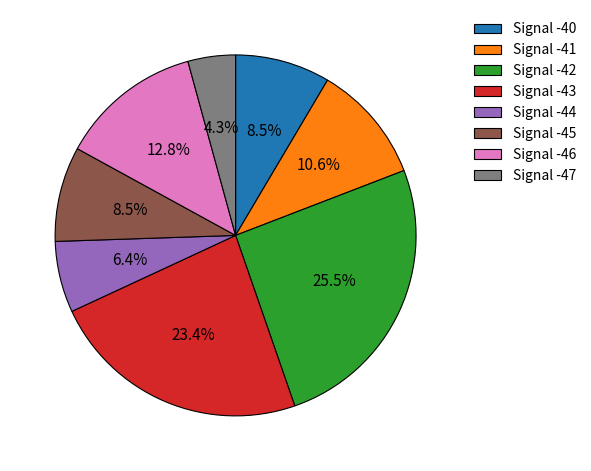

What percentage is the Signal -44 slice, to the nearest percent?

6%